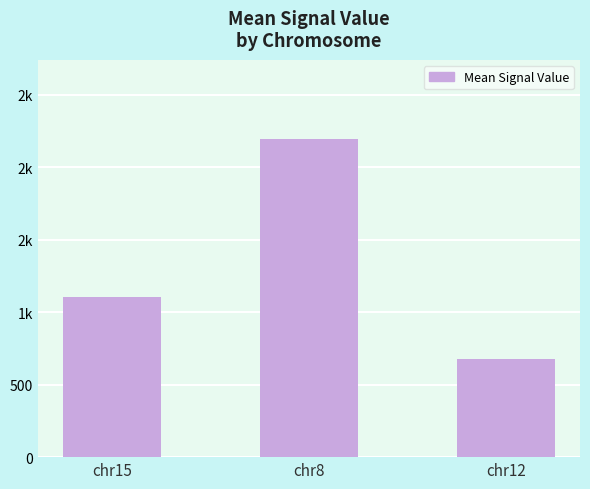

Reading left to right, transcribe all the data shown in this chart.

chr15=1102.6	chr8=2191.8	chr12=674.6